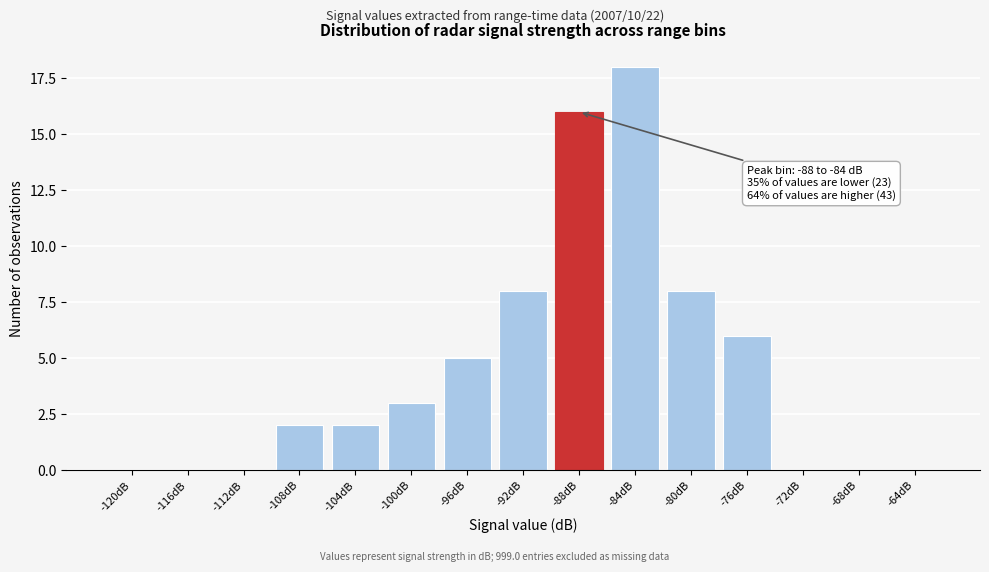

Reading left to right, transcribe all the data shown in this chart.

-120dB=0	-116dB=0	-112dB=0	-108dB=2	-104dB=2	-100dB=3	-96dB=5	-92dB=8	-88dB=16	-84dB=18	-80dB=8	-76dB=6	-72dB=0	-68dB=0	-64dB=0